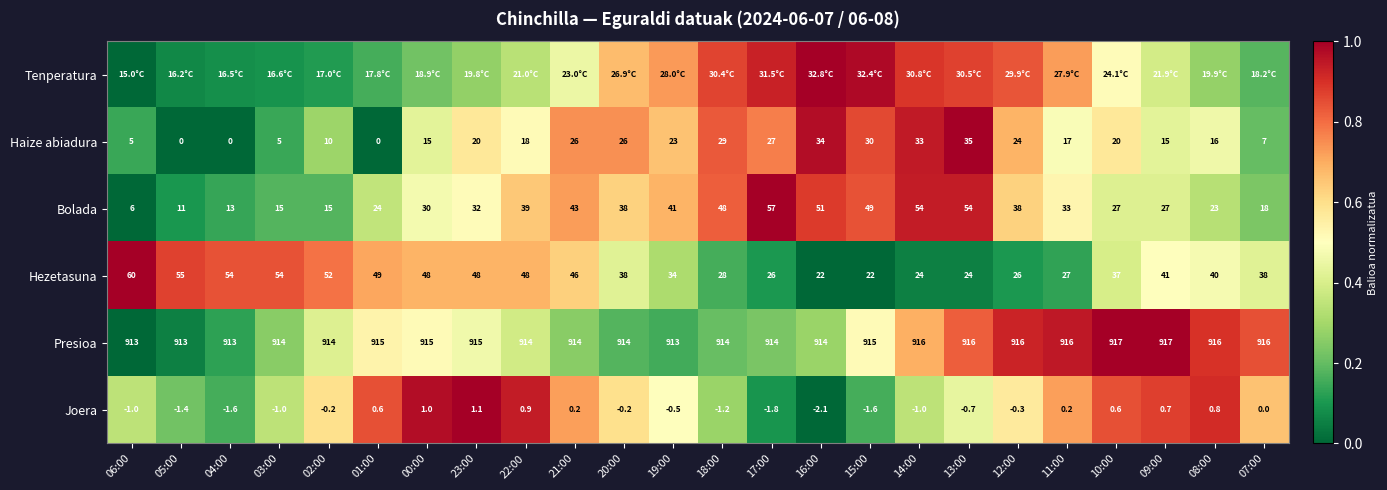

How many values in the Bolada series are below 33?

12